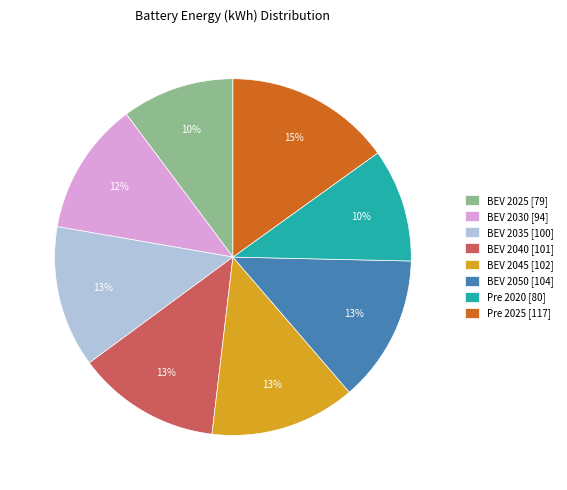

Does BEV 2040 account for over 50% of the chart?

No